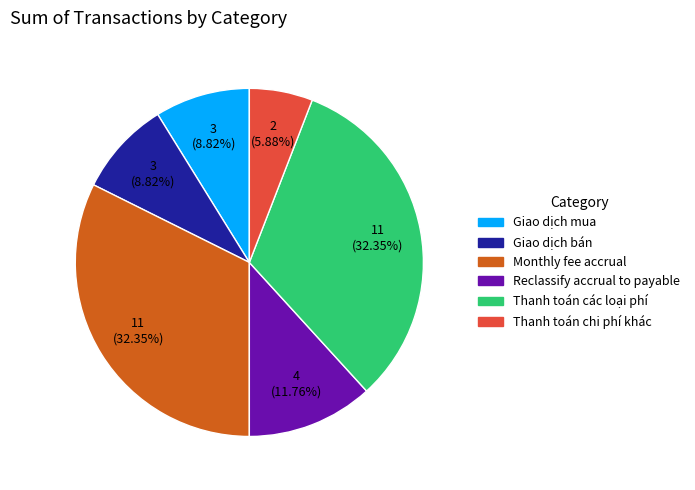

Is it true that Giao dịch mua is 18% of the pie?

False